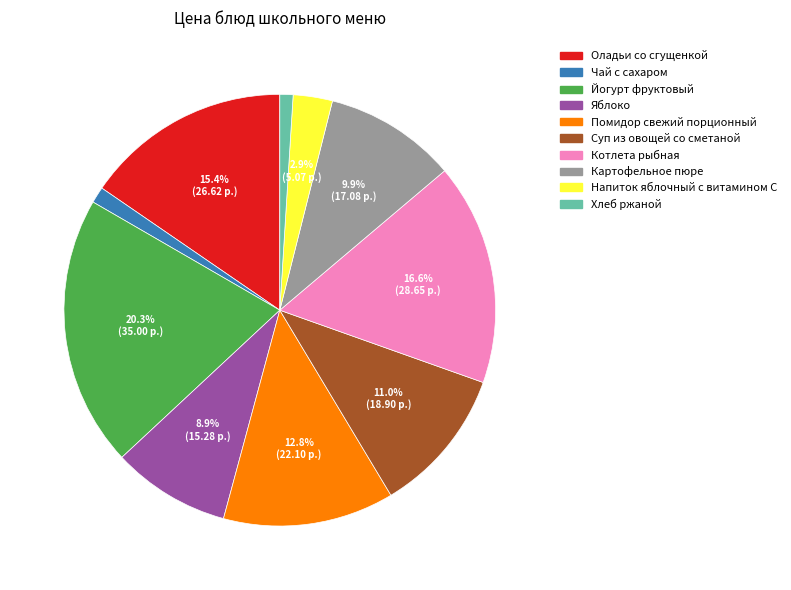

Count the number of slices in the pie.

10